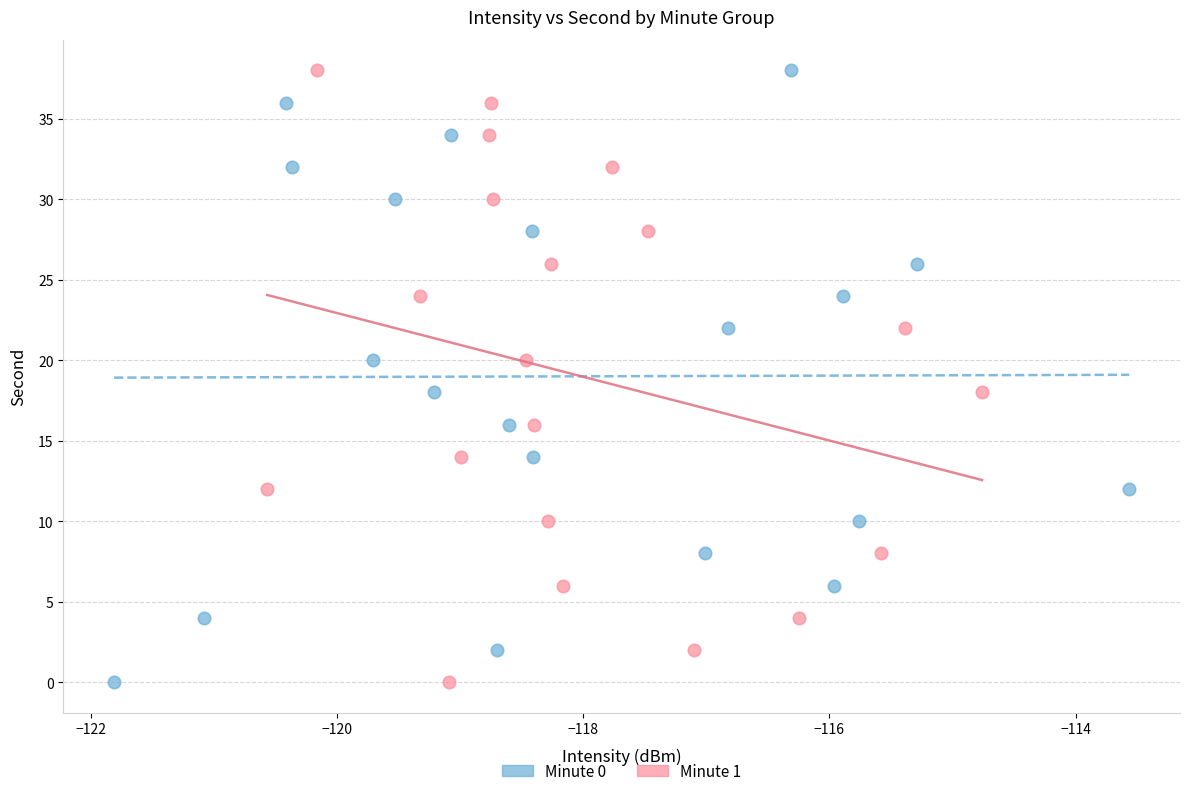

What are all the series names shown in the legend?

Minute 0, Minute 1